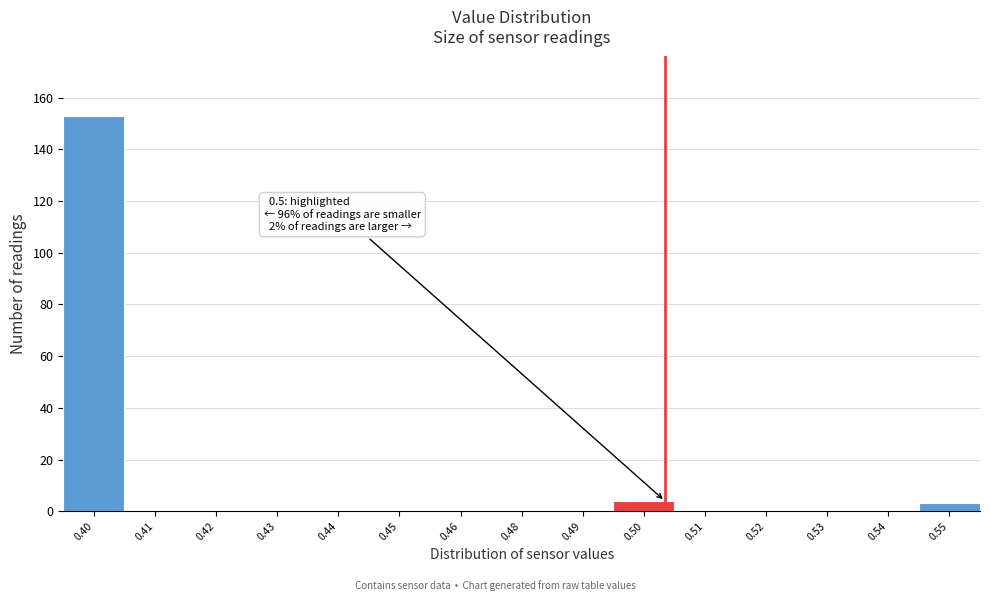

Reading left to right, extract all data points from this chart.

0.40=153	0.41=0	0.42=0	0.43=0	0.44=0	0.45=0	0.46=0	0.48=0	0.49=0	0.50=4	0.51=0	0.52=0	0.53=0	0.54=0	0.55=3